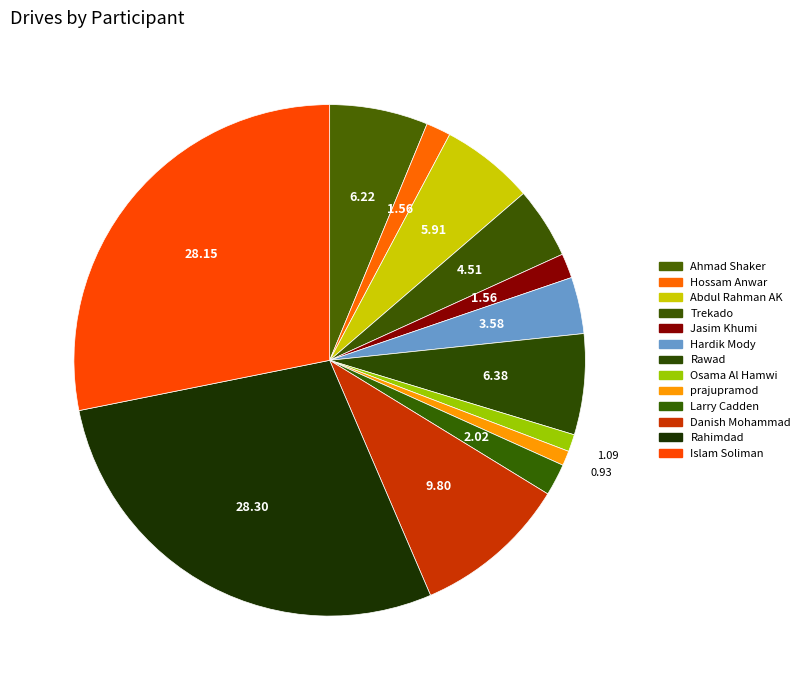

Count the number of slices in the pie.

13